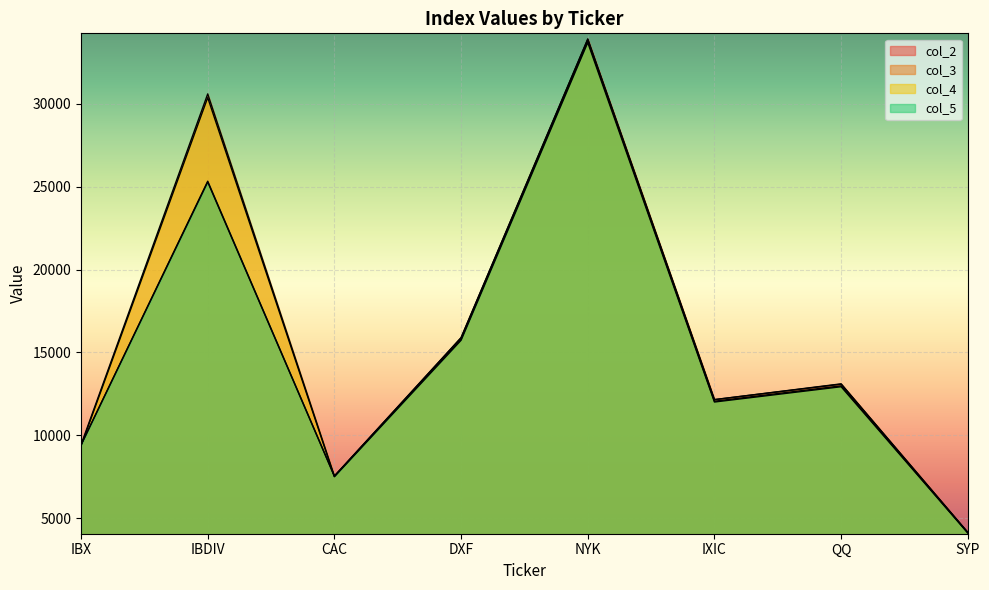

What is the difference between the col_3 values at NYK and CAC?

26329.3